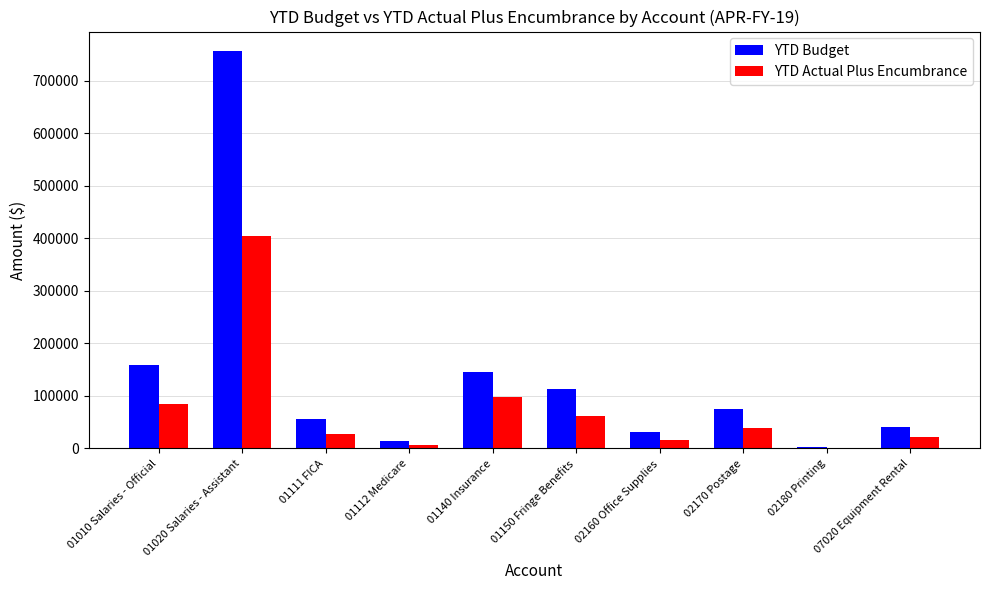

What is the sum of all YTD Actual Plus Encumbrance values?

762787.3